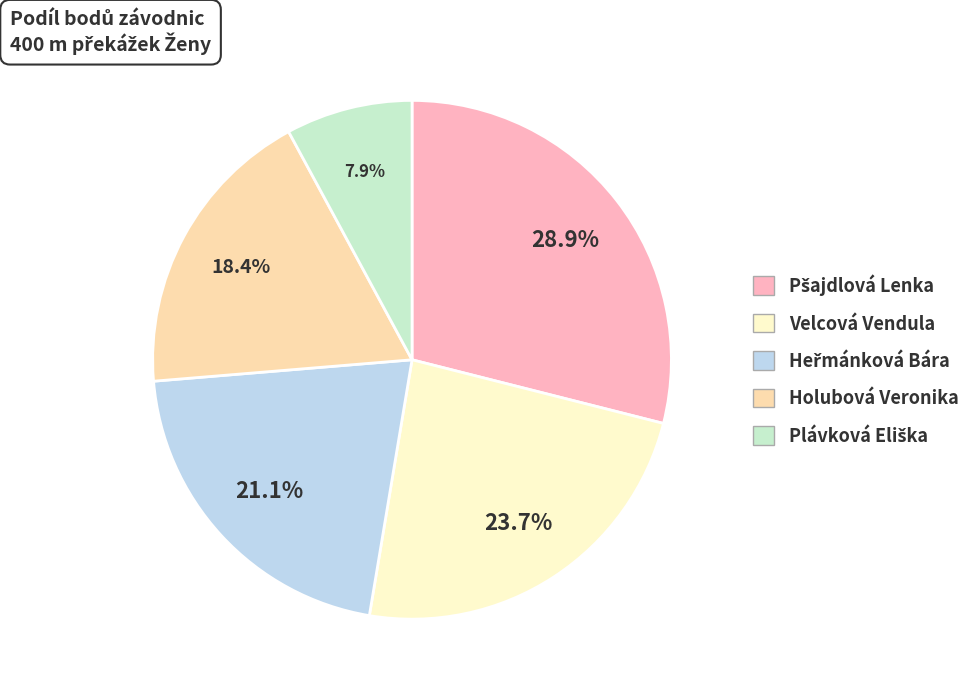

How many segments does this pie chart have?

5